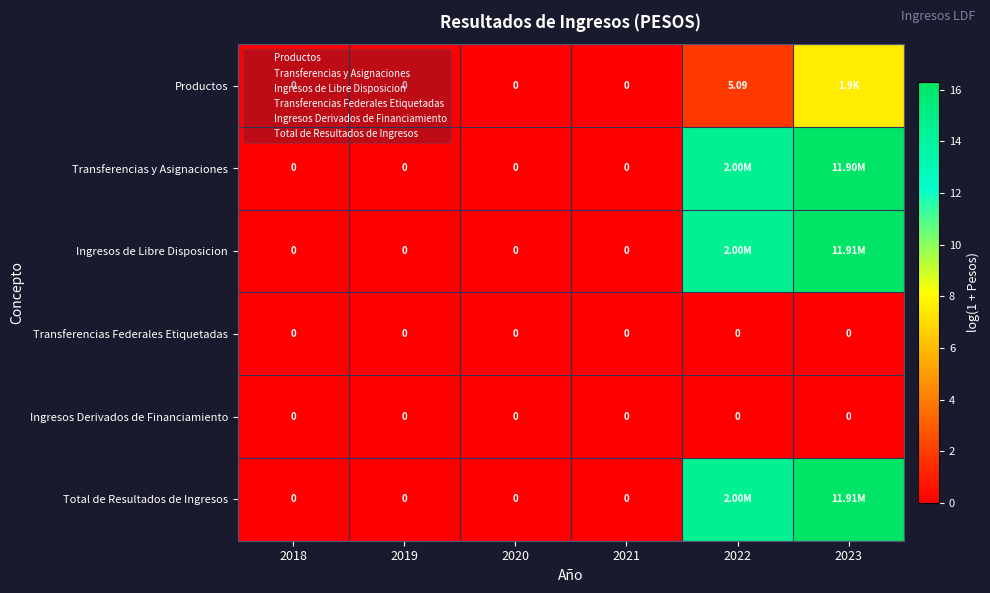

List the labels in order of Ingresos Derivados de Financiamiento value, largest first.

2018, 2019, 2020, 2021, 2022, 2023